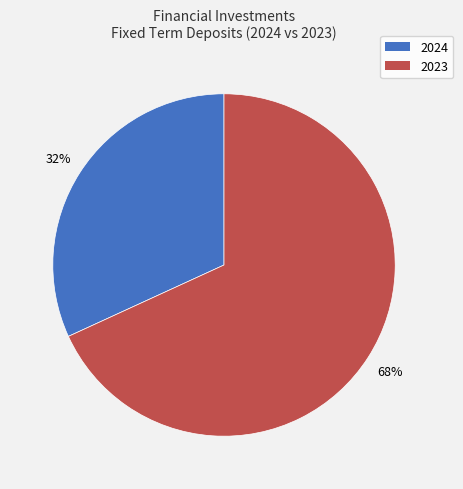

Is it true that 2024 is 21% of the pie?

False